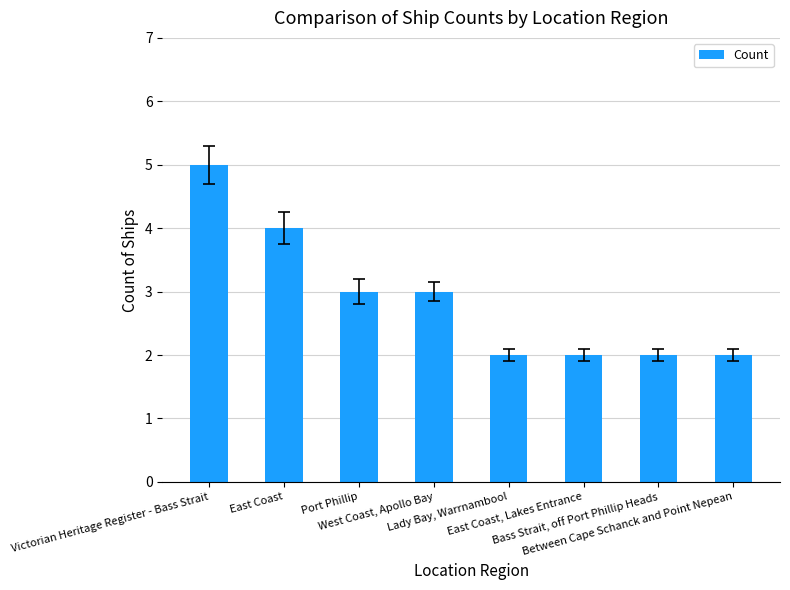

Does the chart contain stacked bars?

No